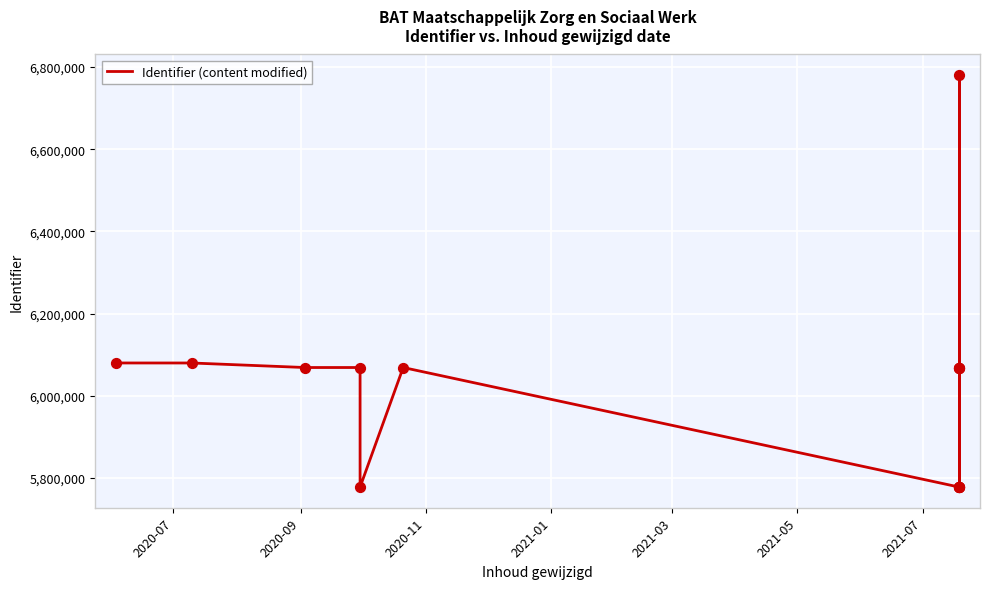

Between 2021-01 and 2020-09, which is larger?

2020-09